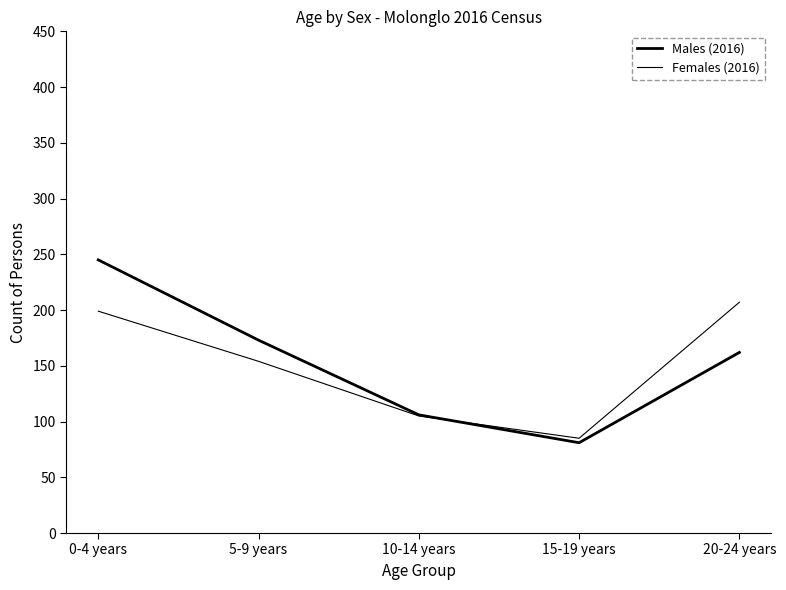

Rank the series at 0-4 years from highest to lowest value.

Males (2016), Females (2016)